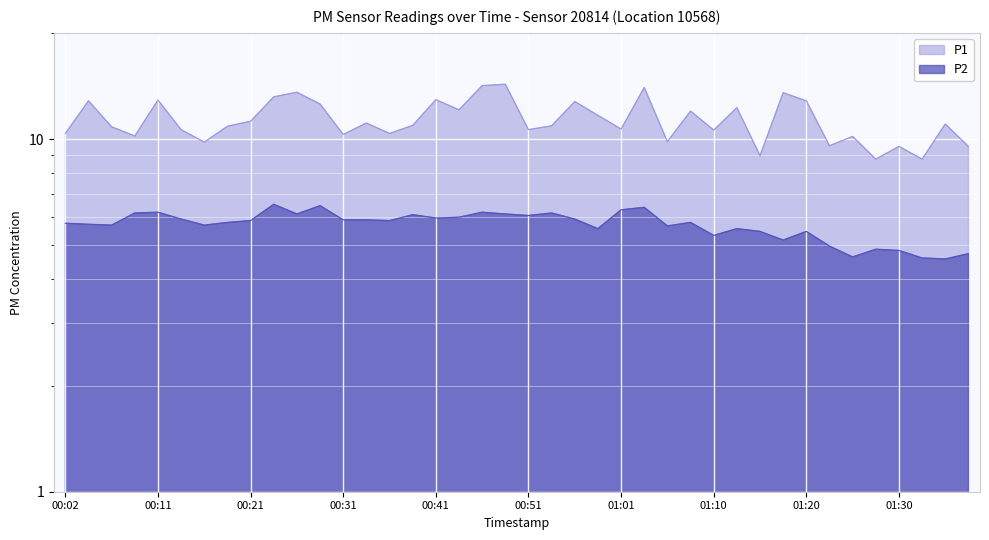

What is the label of the 28th point from the left?

01:08